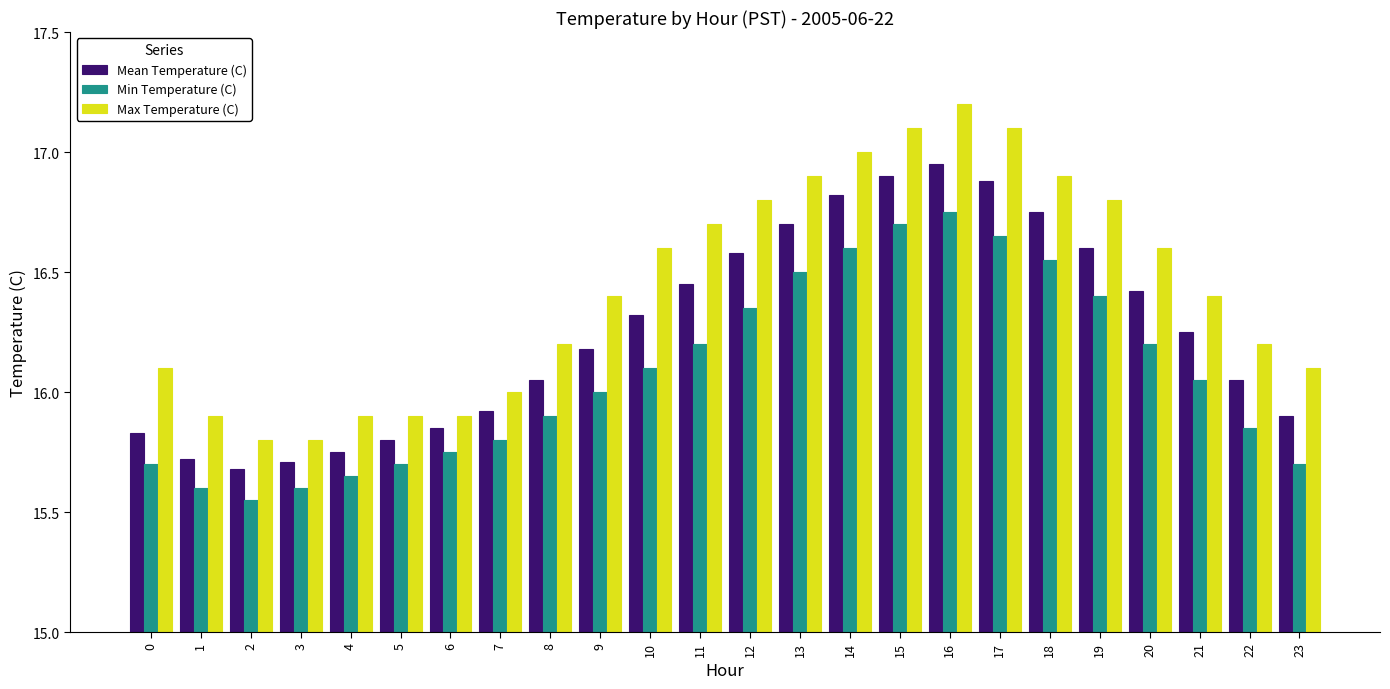

How many data points does each series have?

24